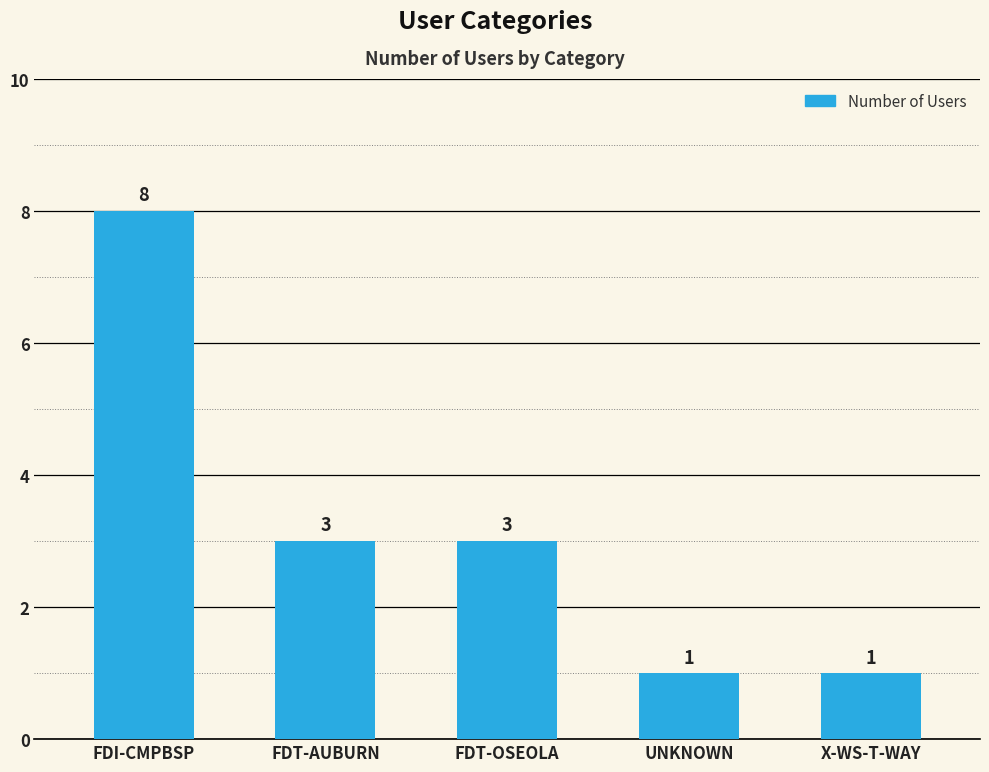

What is the label of the 1st bar from the left?

FDI-CMPBSP